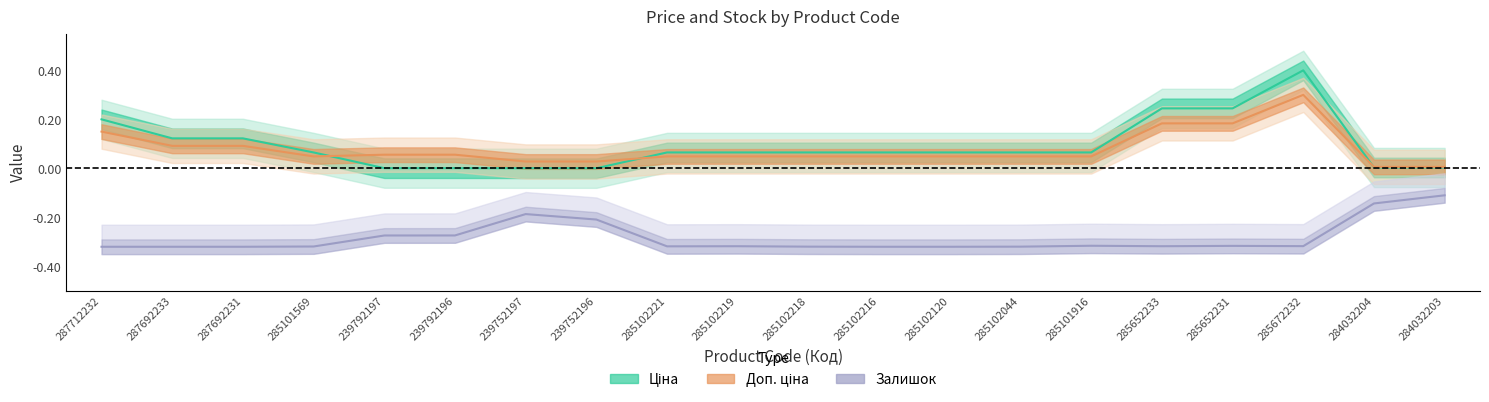

True or false: Залишок and Ціна cross at least once.

False